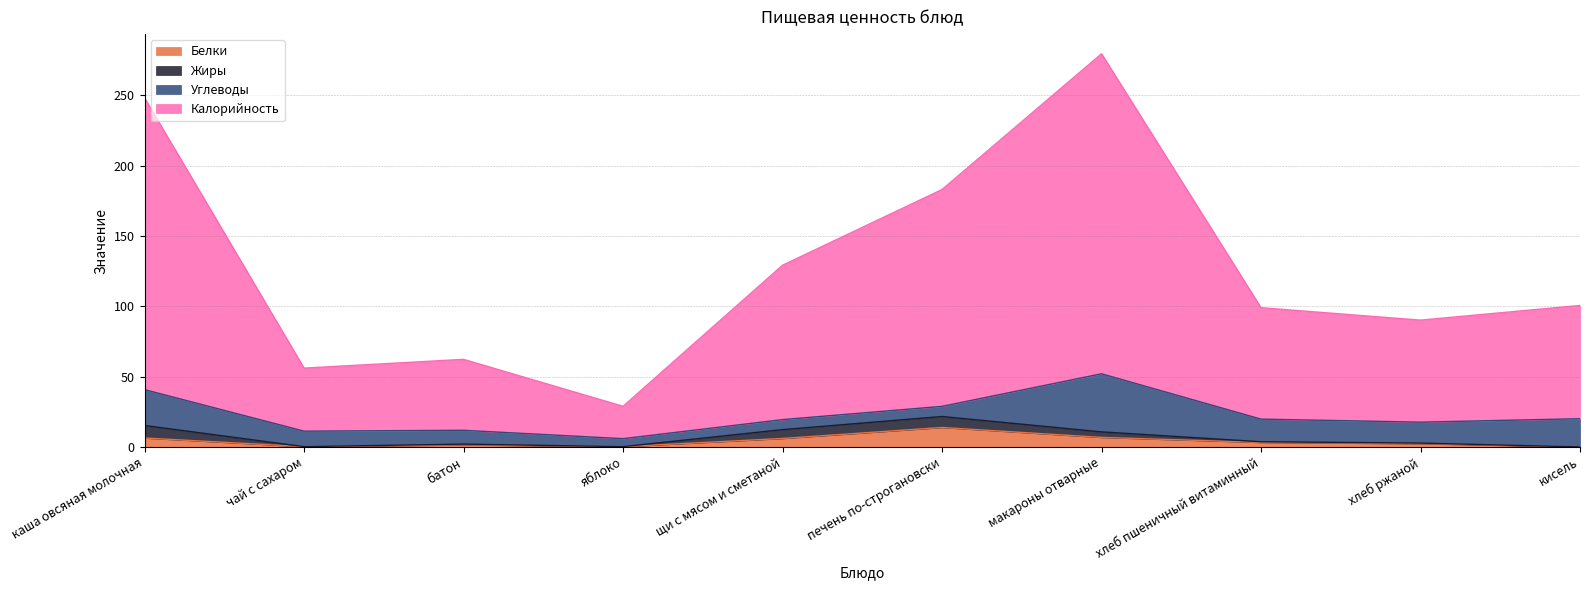

True or false: Белки has a value of 2.3 at хлеб ржаной.

True